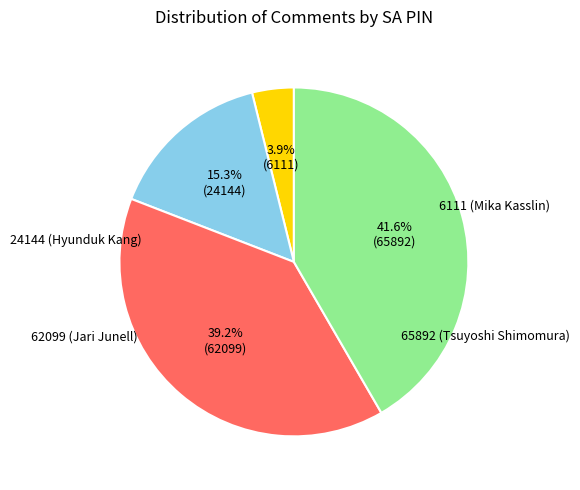

What is the change in value from 6111 (Mika Kasslin) to 62099 (Jari Junell)?

+55988